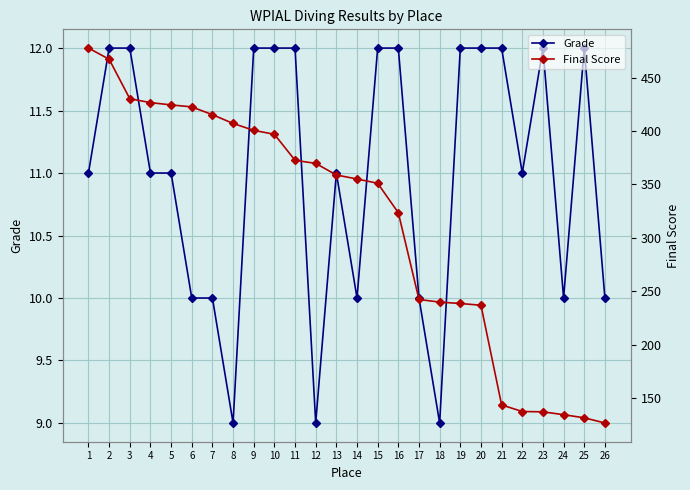

Reading left to right, list all the values displayed in this chart.

Grade: 11.0	12.0	12.0	11.0	11.0	10.0	10.0	9.0	12.0	12.0	12.0	9.0	11.0	10.0	12.0	12.0	10.0	9.0	12.0	12.0	12.0	11.0	12.0	10.0	12.0	10.0
Final Score: 477.8	467.4	430.4	426.7	424.6	422.7	415.4	407.2	400.7	397.1	372.6	369.8	358.9	355.1	351.1	323.5	242.2	239.8	238.5	236.8	143.4	137.3	137.0	134.3	131.4	126.5